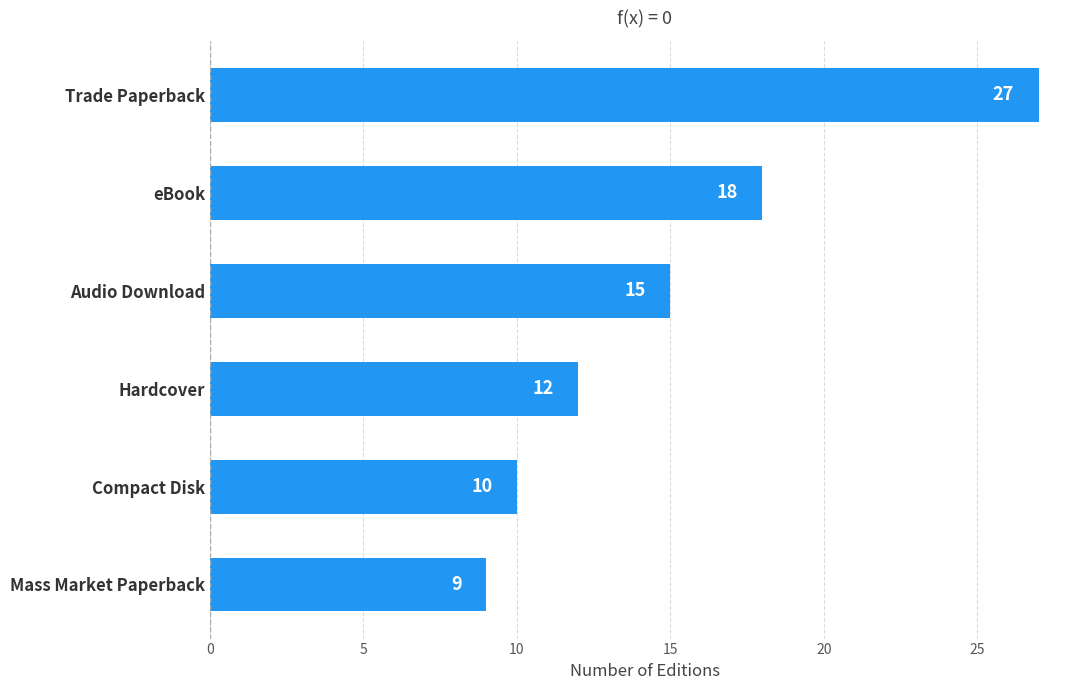

What position from the bottom is Trade Paperback?

6